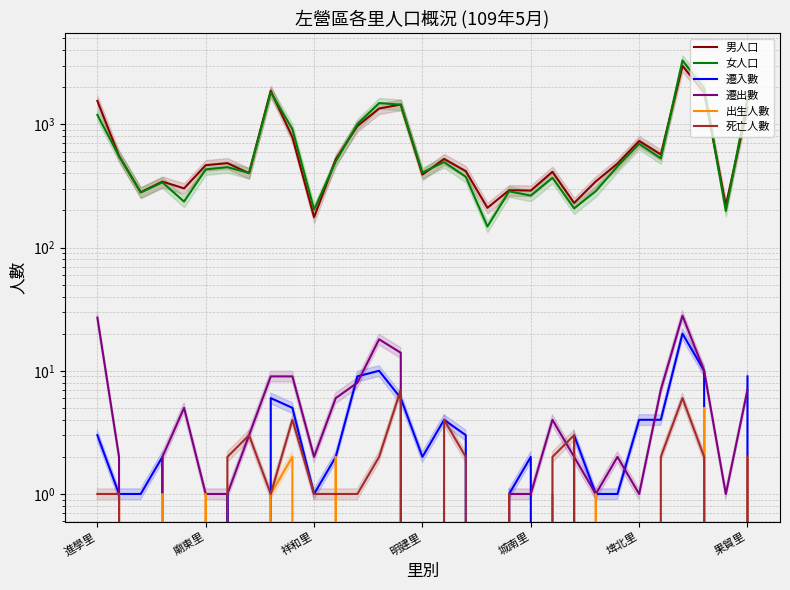

What position from the left is 12?

13